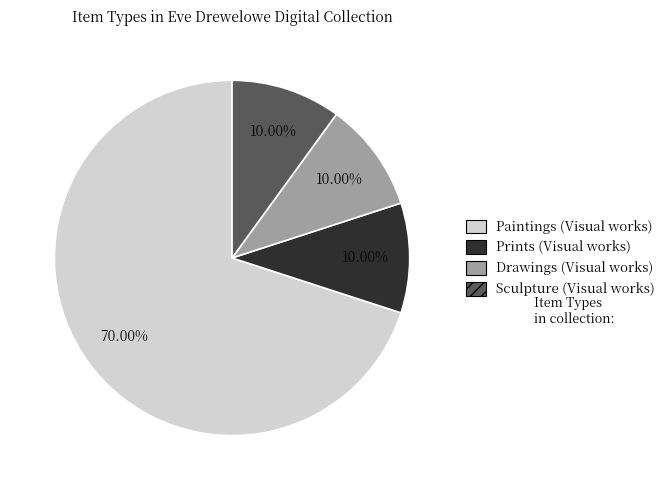

Is there any slice that represents more than half of the pie?

Yes